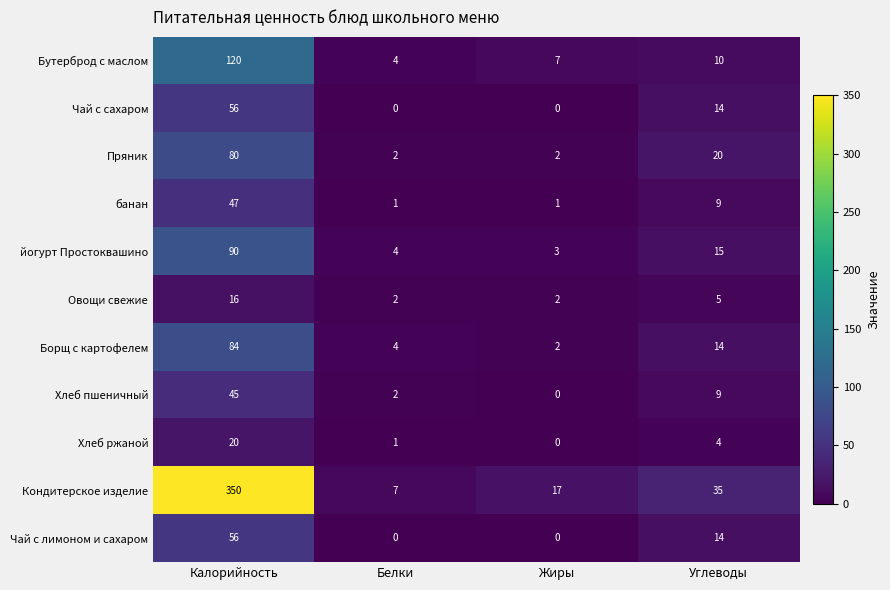

What is the sum of all Чай с лимоном и сахаром values?

70